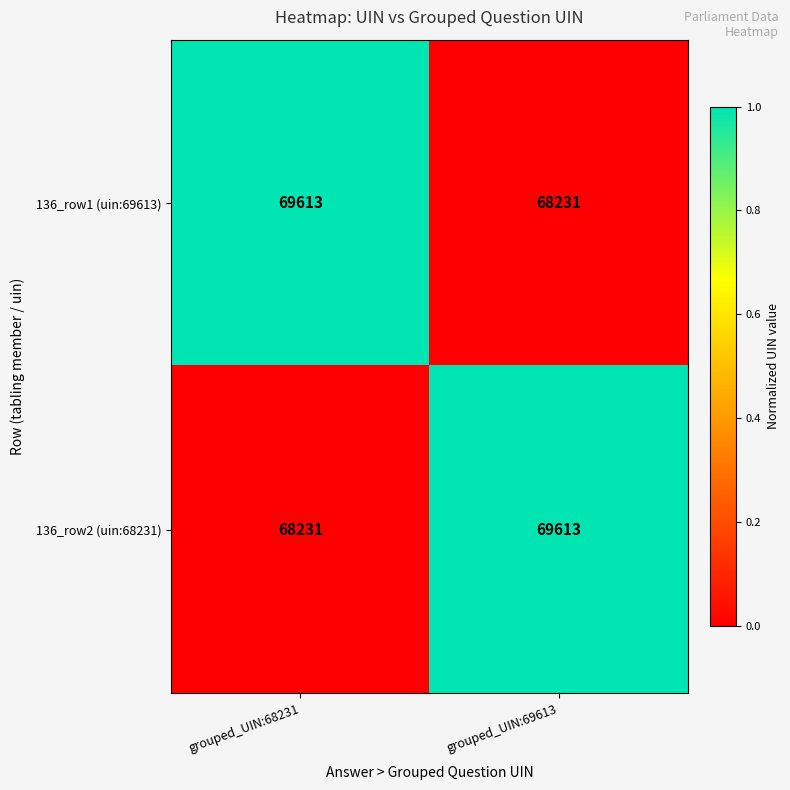

The 136_row1 (uin:69613) series shows 68231 at grouped_UIN:69613. True or false?

True